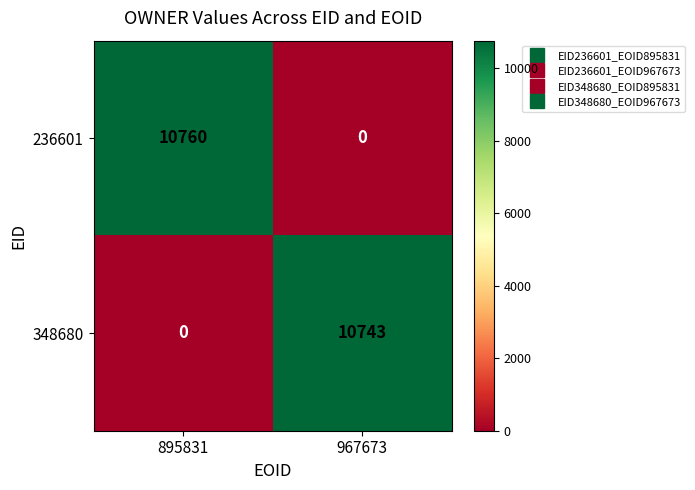

Where is 348680 nearest to the value 5371?

895831